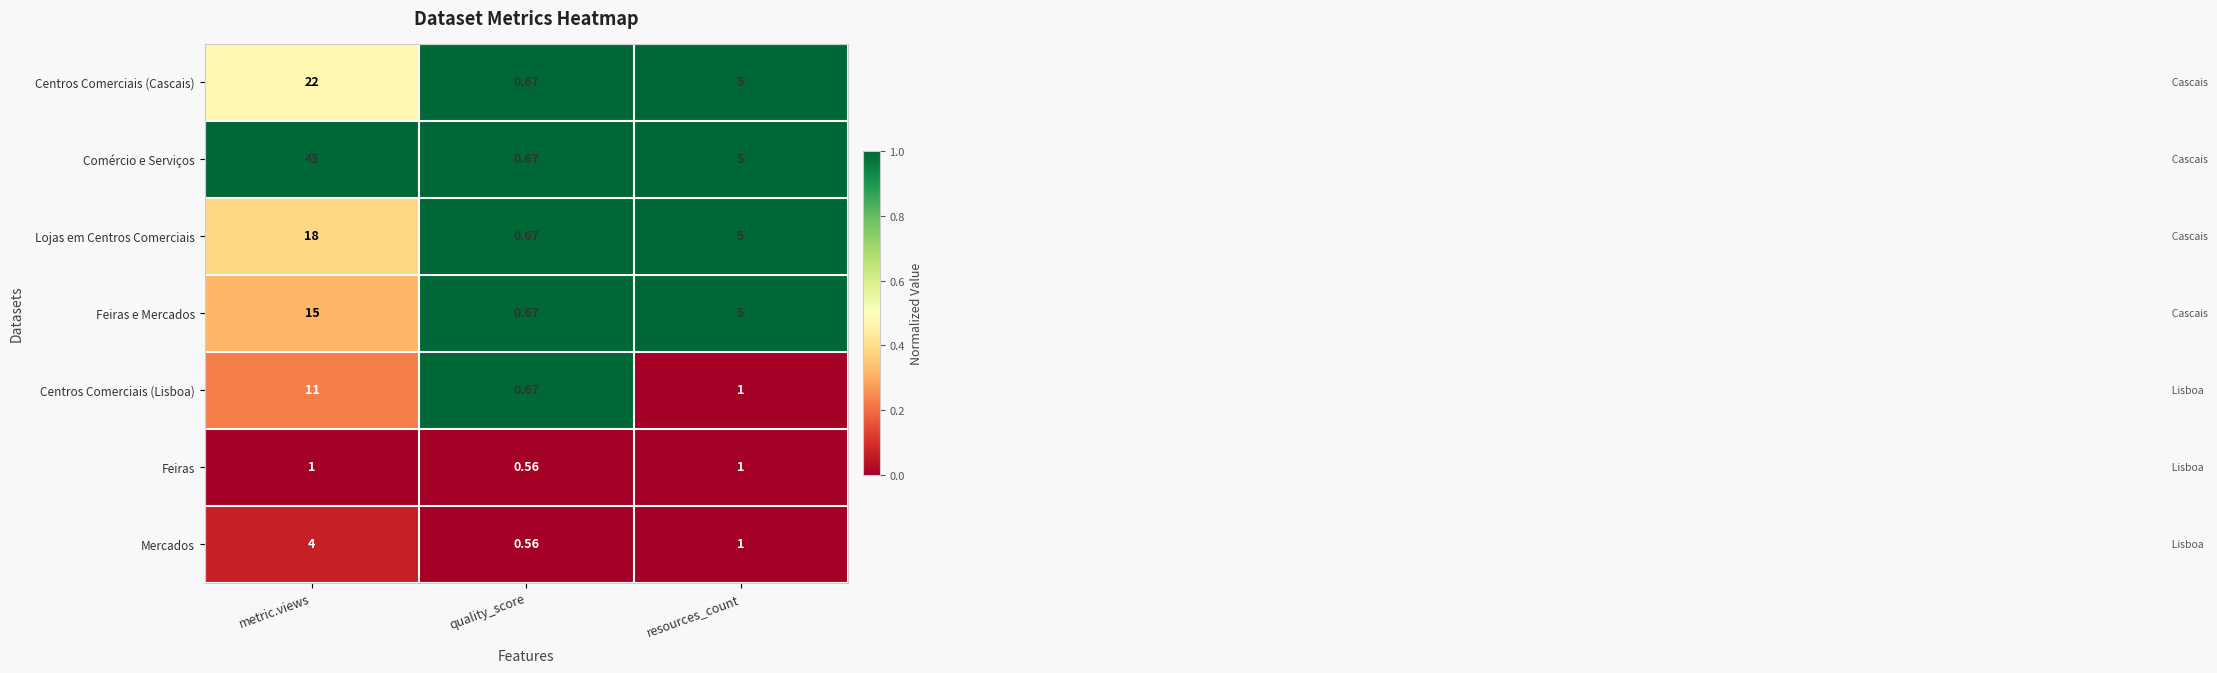

Which category has the highest value across all series?

metric.views